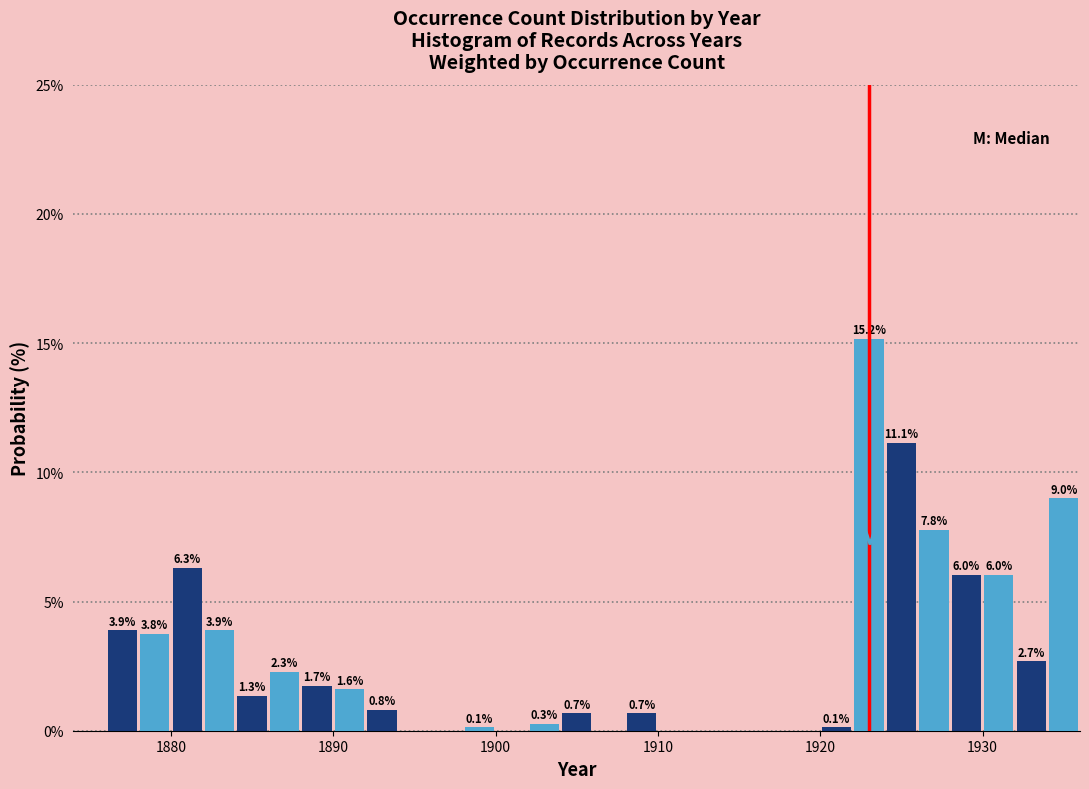

Read against the x-axis, roughly where is the centre of the tallest bar?

1923